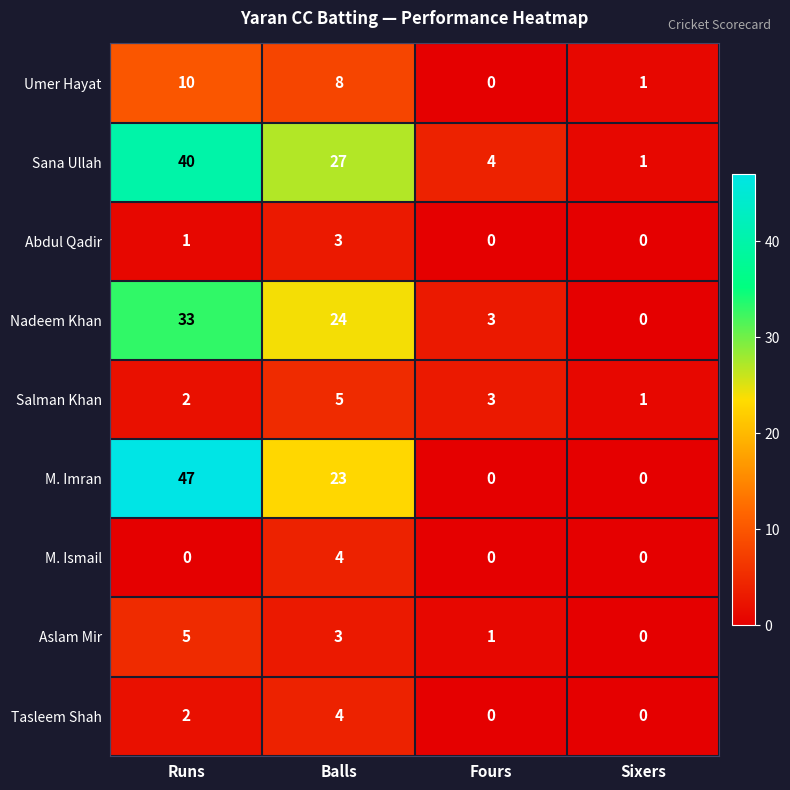

How many Salman Khan values are between 2 and 5?

3